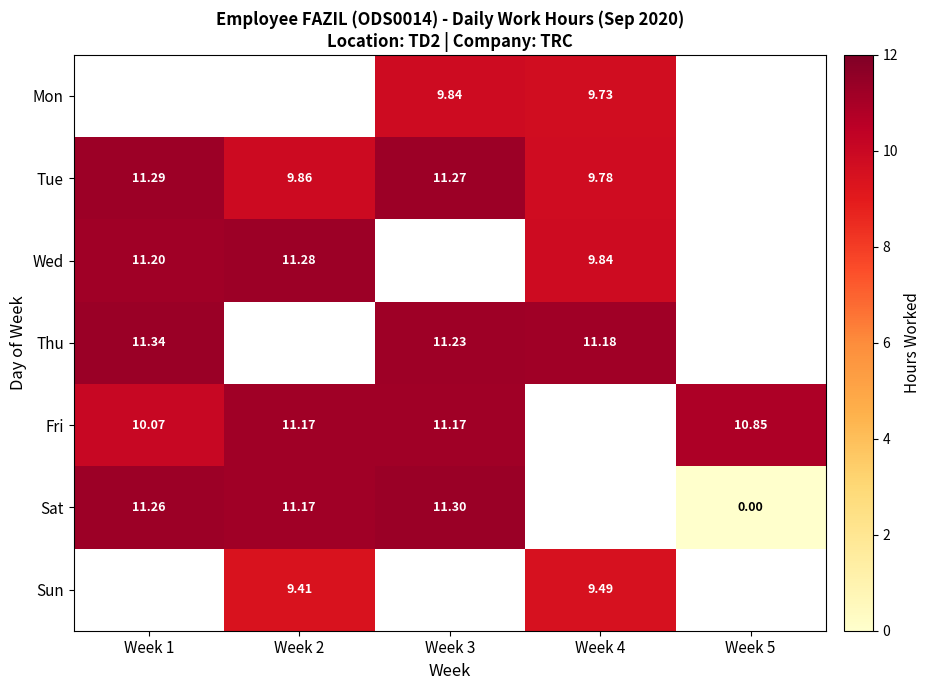

Is the value of Tue at Week 3 greater than the value of Thu at Week 3?

Yes